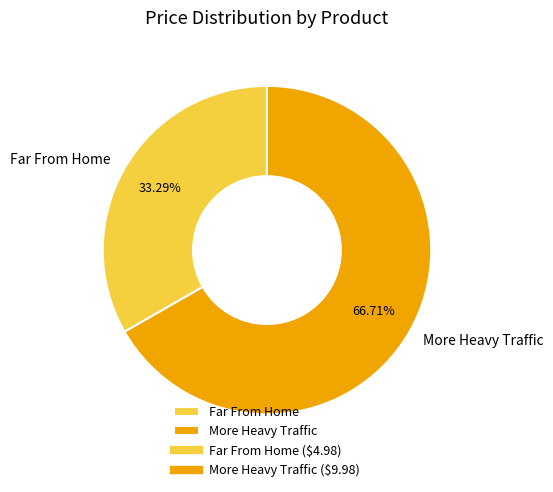

Does any single category account for the majority?

Yes